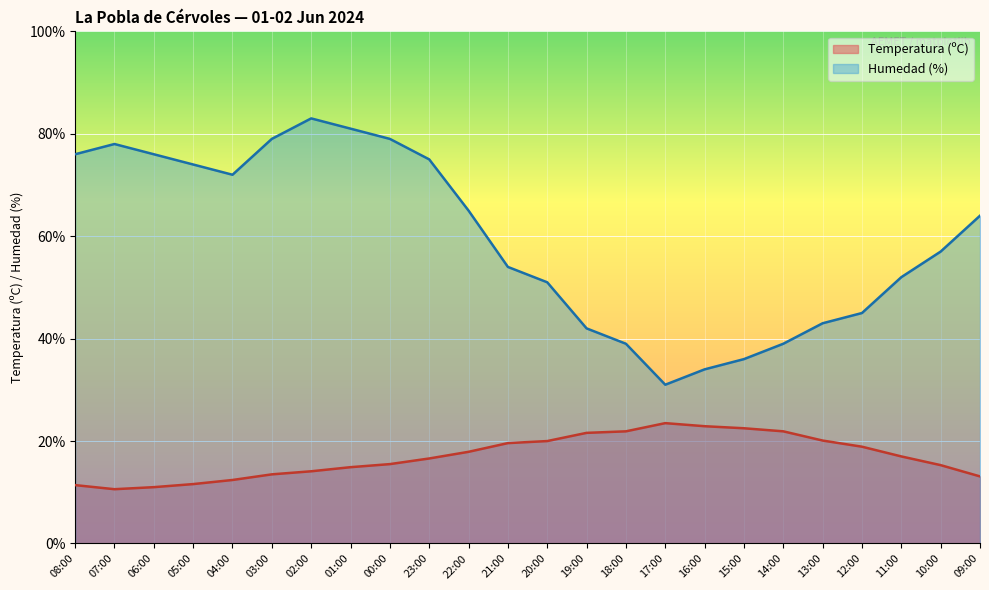

How many distinct data groups are displayed?

2